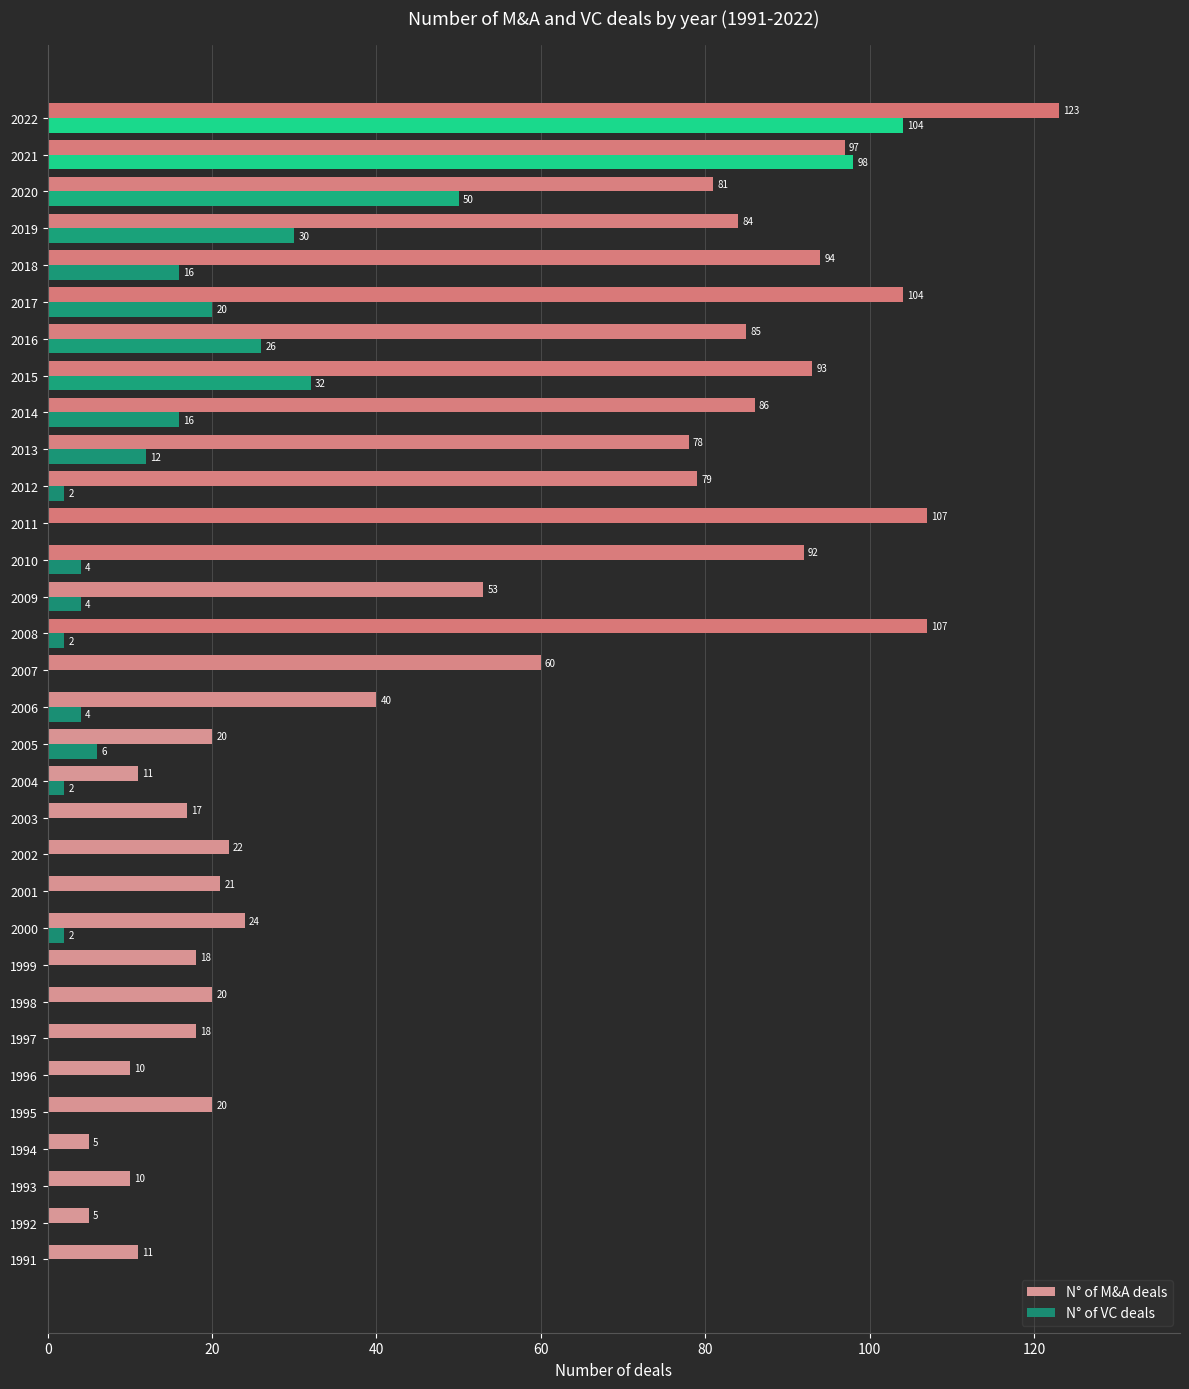

What is the maximum value shown in the chart?

123